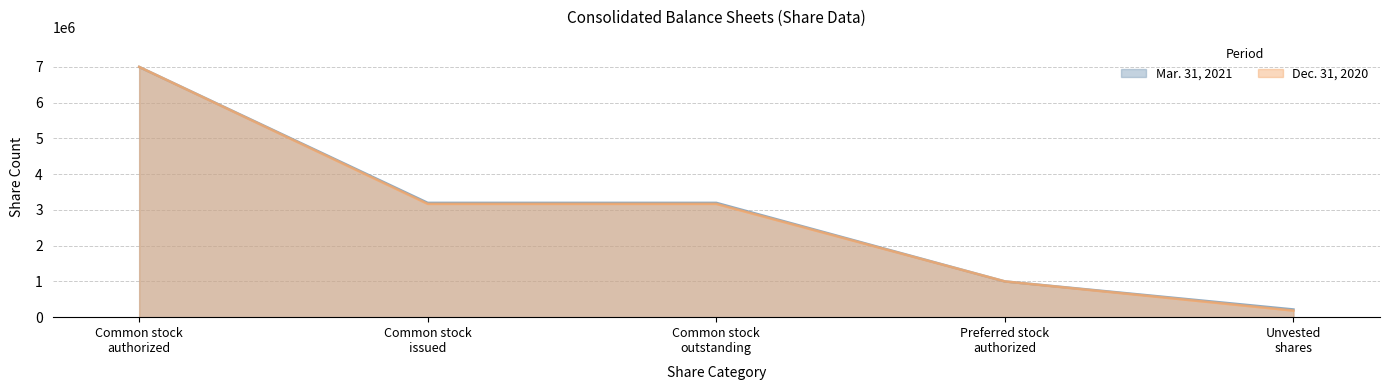

What is the sum of the Dec. 31, 2020 values at Unvested
shares and Preferred stock
authorized?

1183718